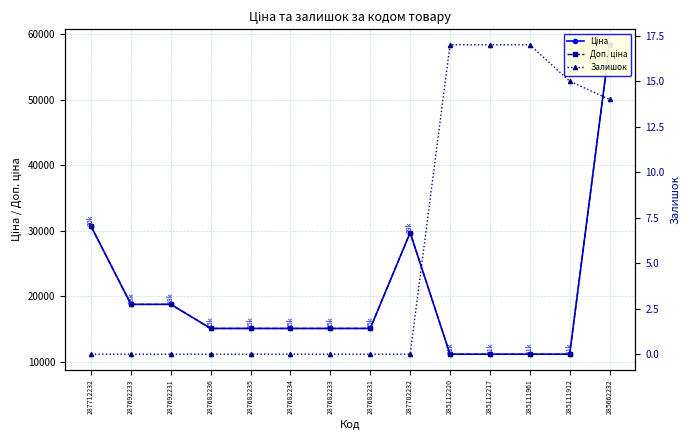

Count the number of data series in this chart.

3